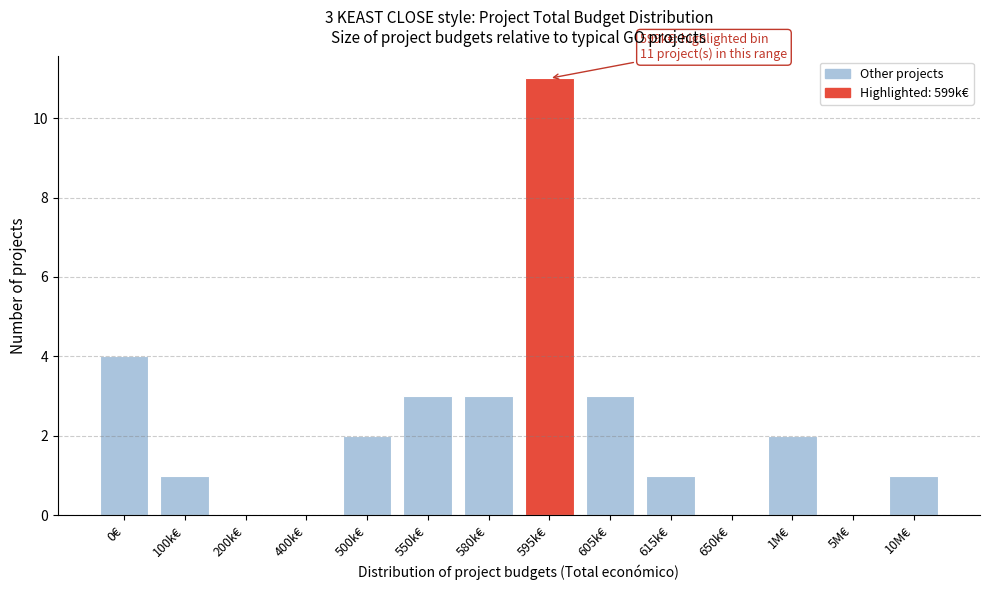

Reading left to right, what are all the values shown in this chart?

0€=4	100k€=1	200k€=0	400k€=0	500k€=2	550k€=3	580k€=3	595k€=11	605k€=3	615k€=1	650k€=0	1M€=2	5M€=0	10M€=1